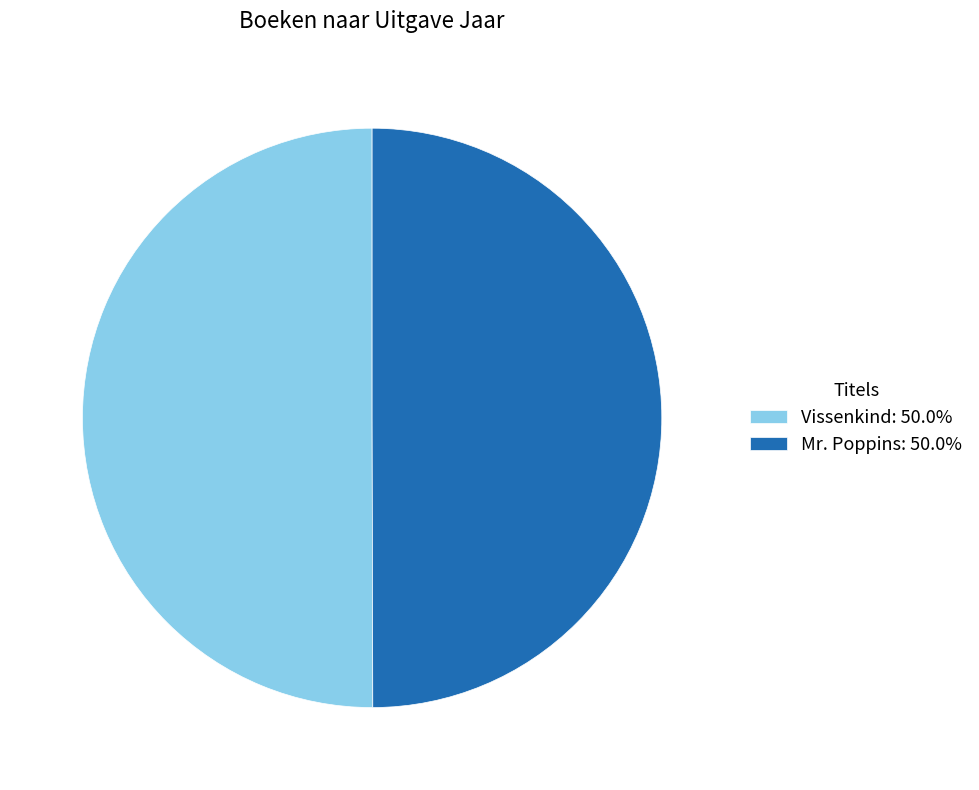

Is the sum of Mr. Poppins: 50.0% and Vissenkind: 50.0% greater than half?

Yes